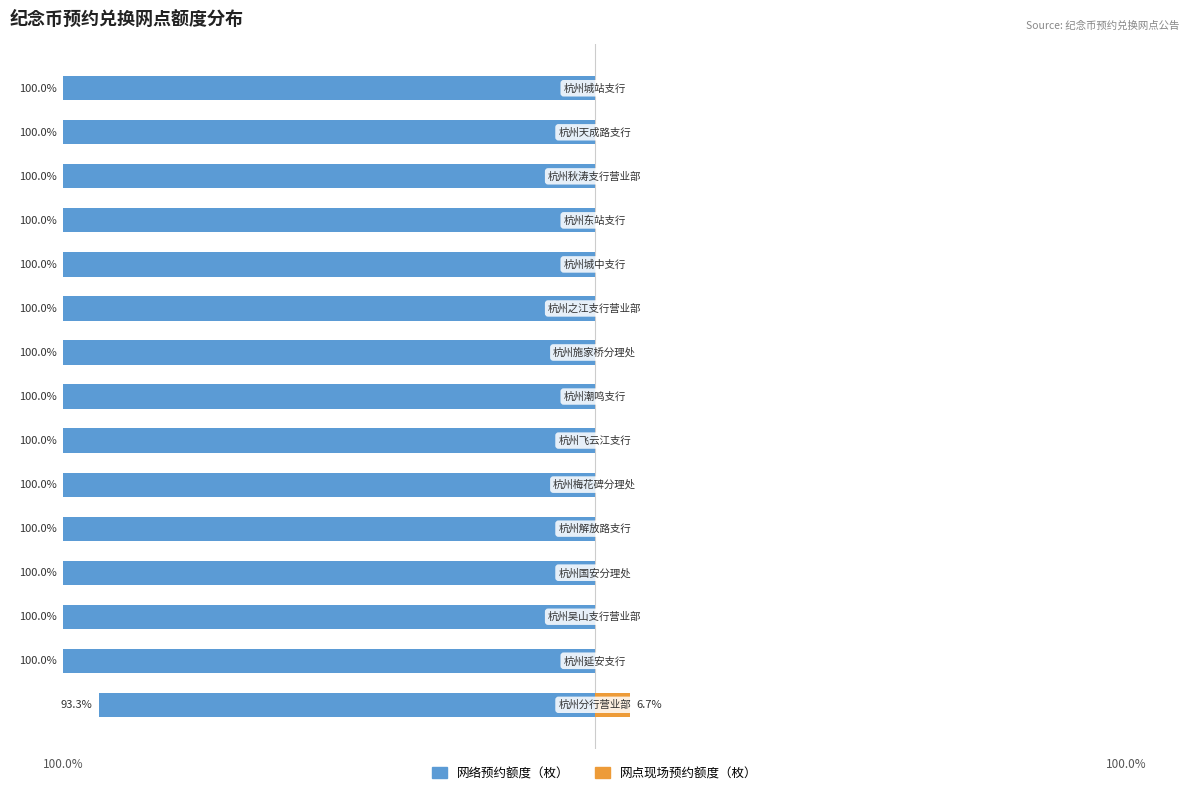

What is the difference between the maximum and minimum values in the 网点现场预约额度（枚） series?

6.7